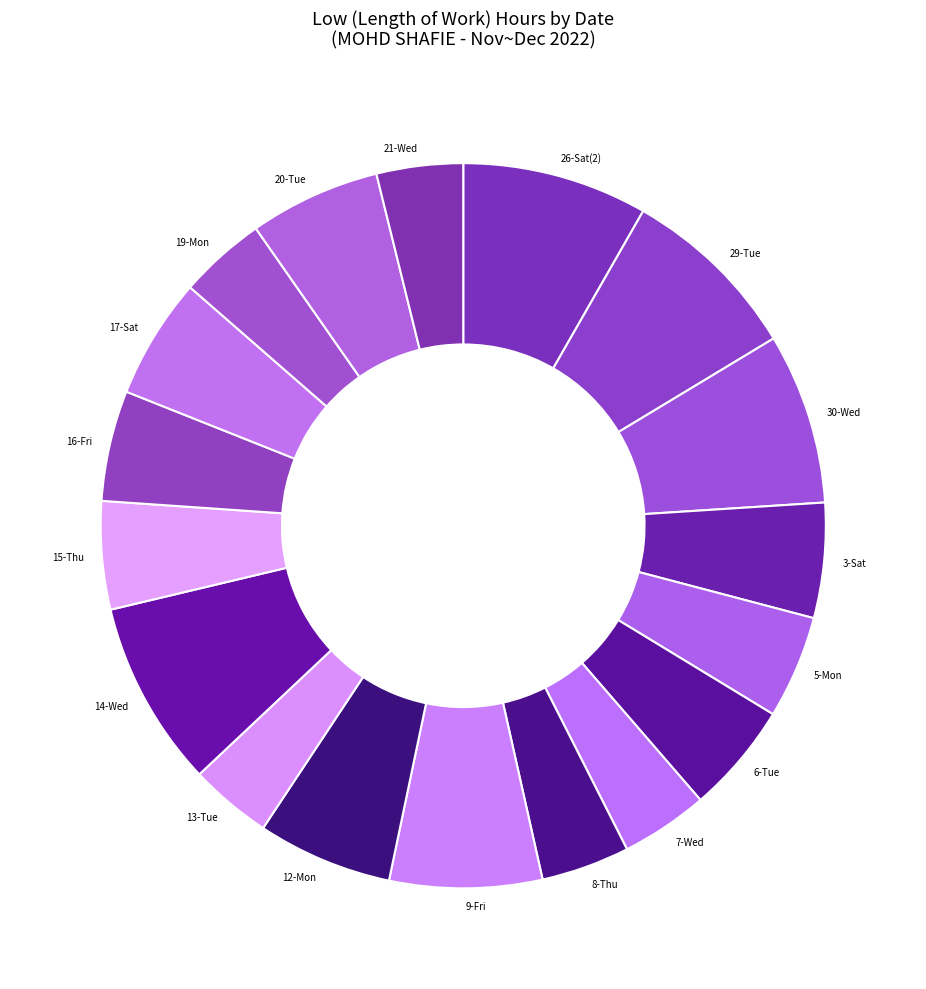

Does 14-Wed account for over 50% of the chart?

No